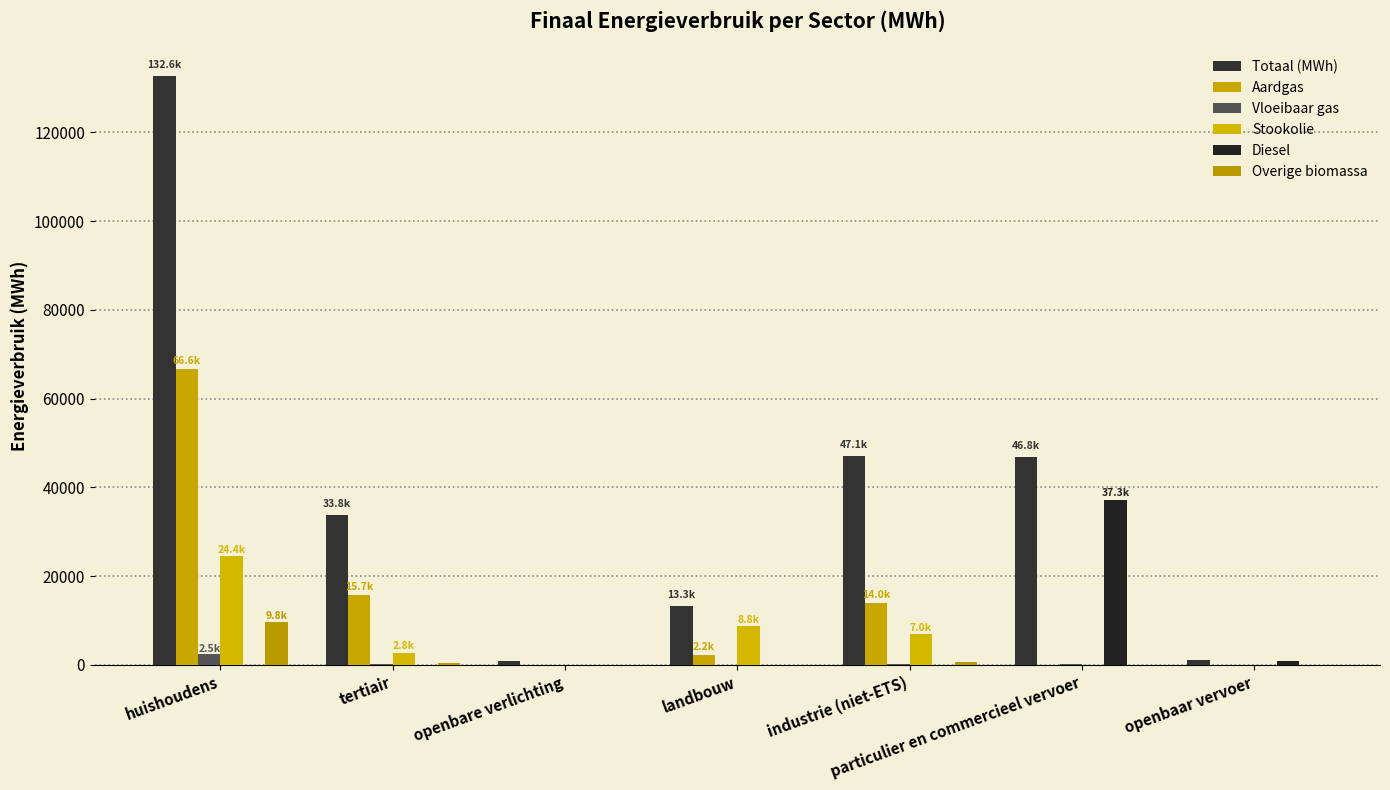

What is the average value of the Stookolie series?

6143.2